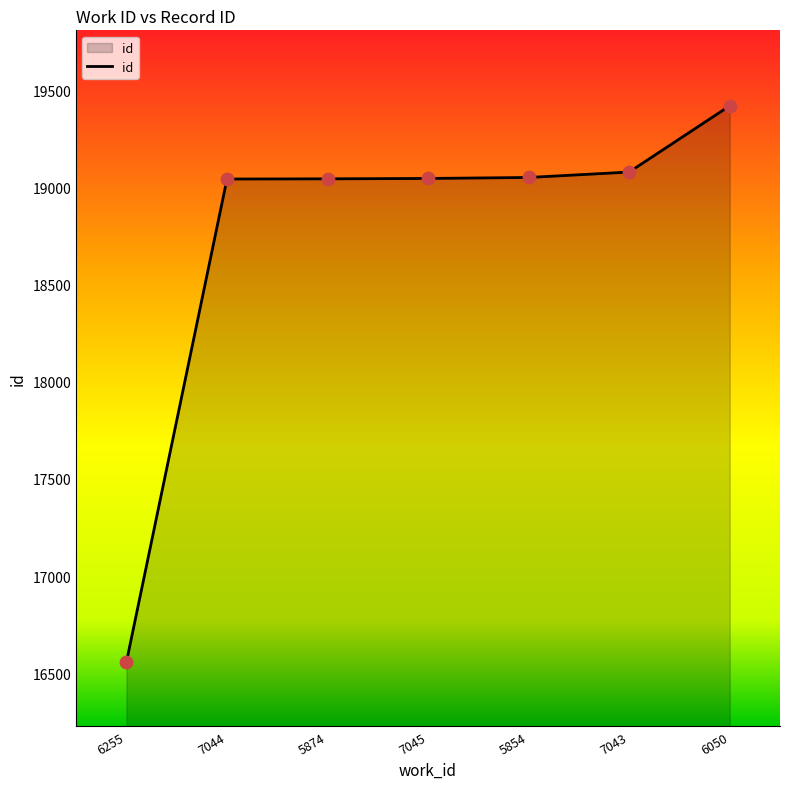

Which has a higher value, 6050 or 7045?

6050